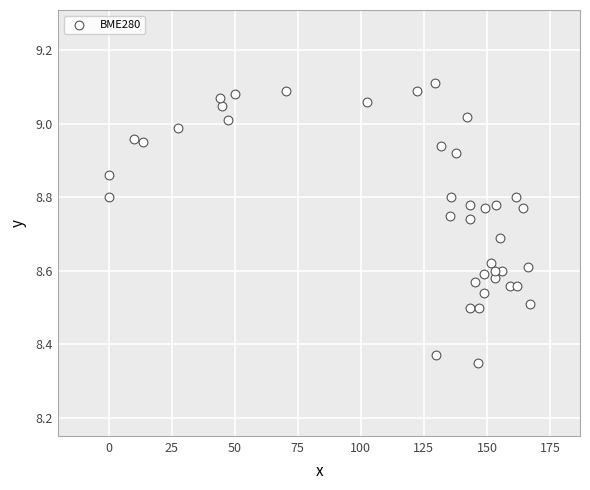

What is the range of Y values (max minus min)?

0.8